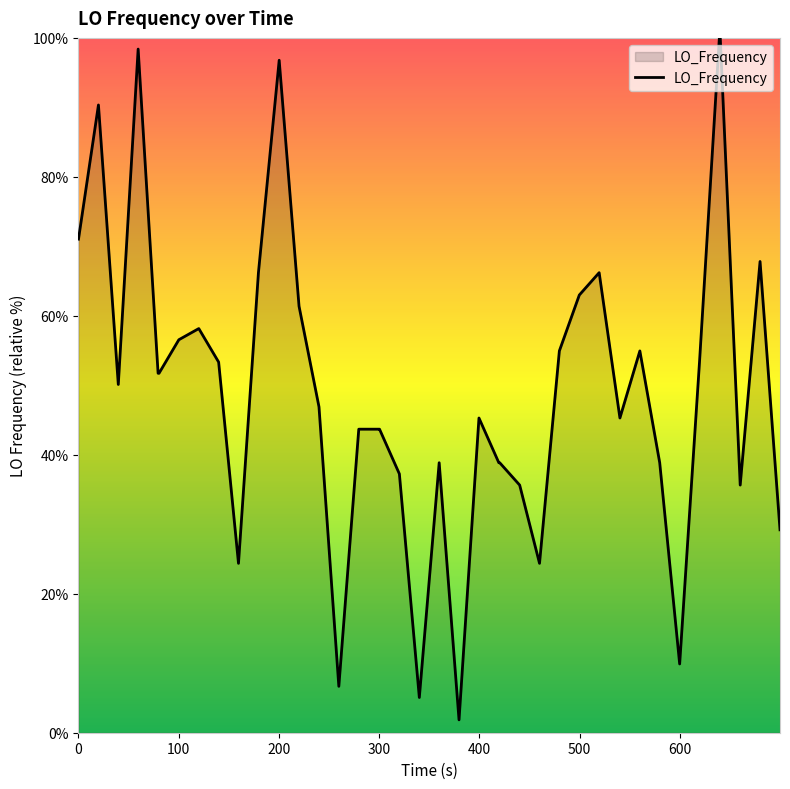

What is the average value?

50.0